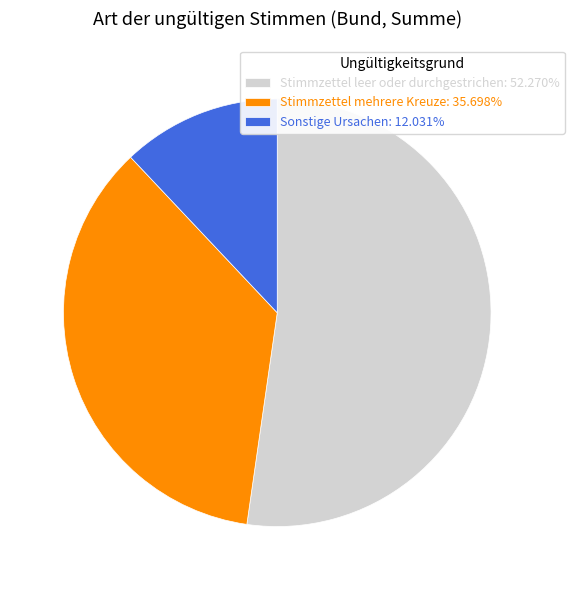

Does Stimmzettel leer oder durchgestrichen: 52.270% represent more than half of the total?

Yes